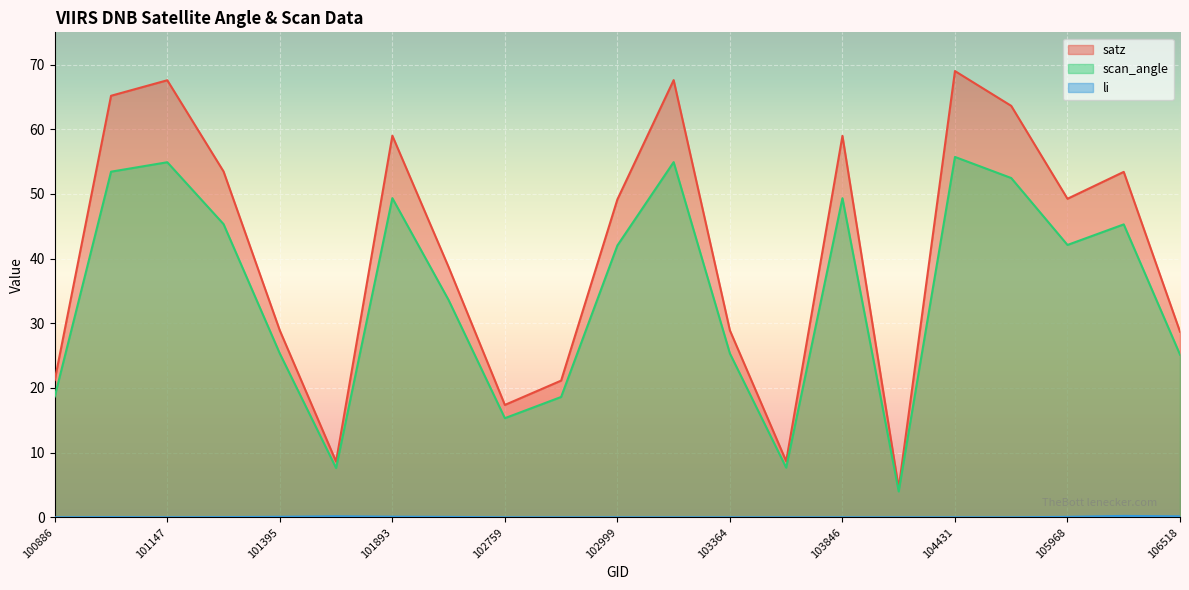

Reading left to right, transcribe all the data shown in this chart.

satz: 100886=21.2	101138=65.2	101147=67.6	101270=53.5	101395=28.9	101518=8.6	101893=59.0	102022=38.7	102759=17.4	102879=21.1	102999=49.2	103127=67.6	103364=28.9	103484=8.7	103846=59.0	104079=4.5	104431=69.0	104439=63.6	105968=49.3	106337=53.4	106518=28.7
scan_angle: 100886=18.7	101138=53.5	101147=54.9	101270=45.3	101395=25.3	101518=7.6	101893=49.4	102022=33.6	102759=15.3	102879=18.6	102999=42.0	103127=54.9	103364=25.3	103484=7.7	103846=49.4	104079=4.0	104431=55.7	104439=52.5	105968=42.1	106337=45.3	106518=25.2
li: 100886=0.0	101138=0.0	101147=0.0	101270=0.0	101395=0.1	101518=0.2	101893=0.1	102022=0.1	102759=0.0	102879=0.0	102999=0.0	103127=0.0	103364=0.0	103484=0.0	103846=0.0	104079=0.0	104431=0.0	104439=0.0	105968=0.1	106337=0.2	106518=0.1